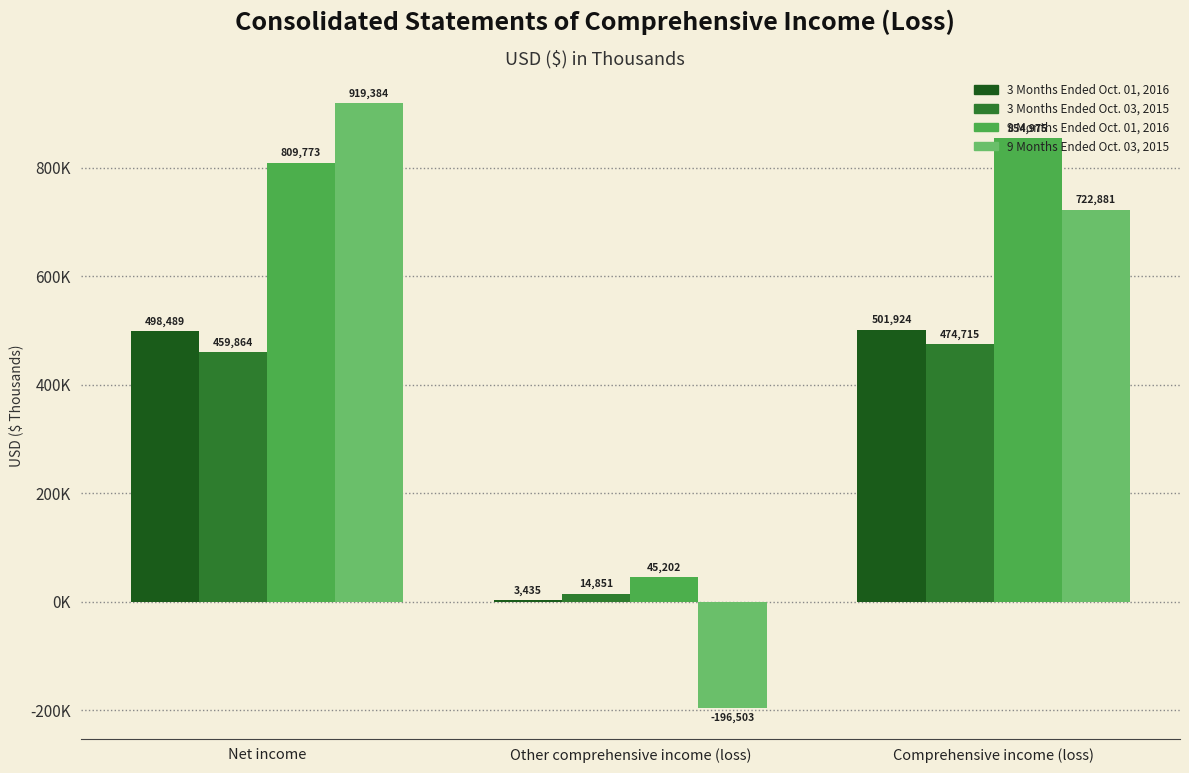

Which category has the lowest value across all series?

Other comprehensive income (loss)